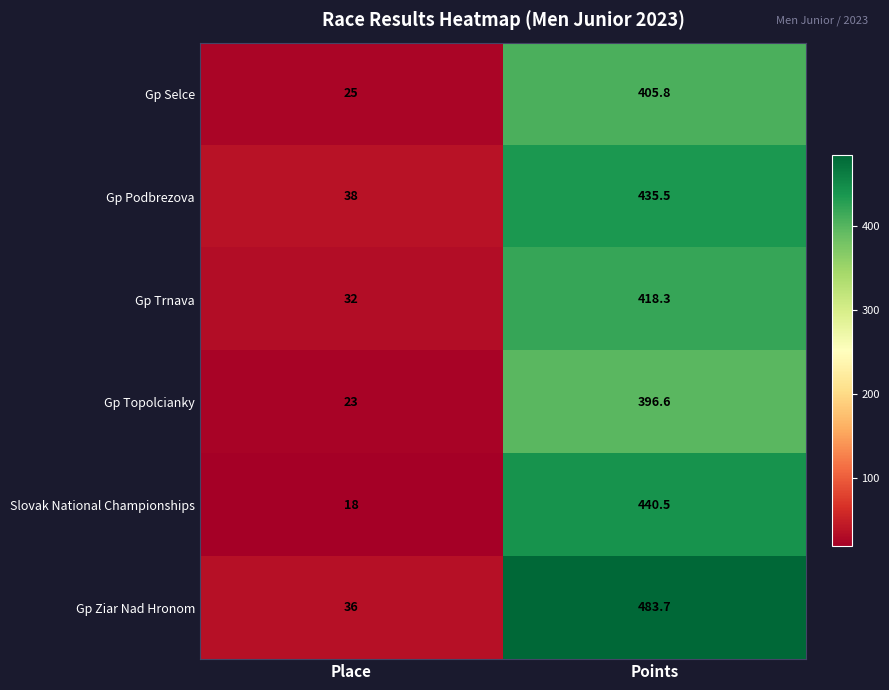

How many series are shown in this chart?

6